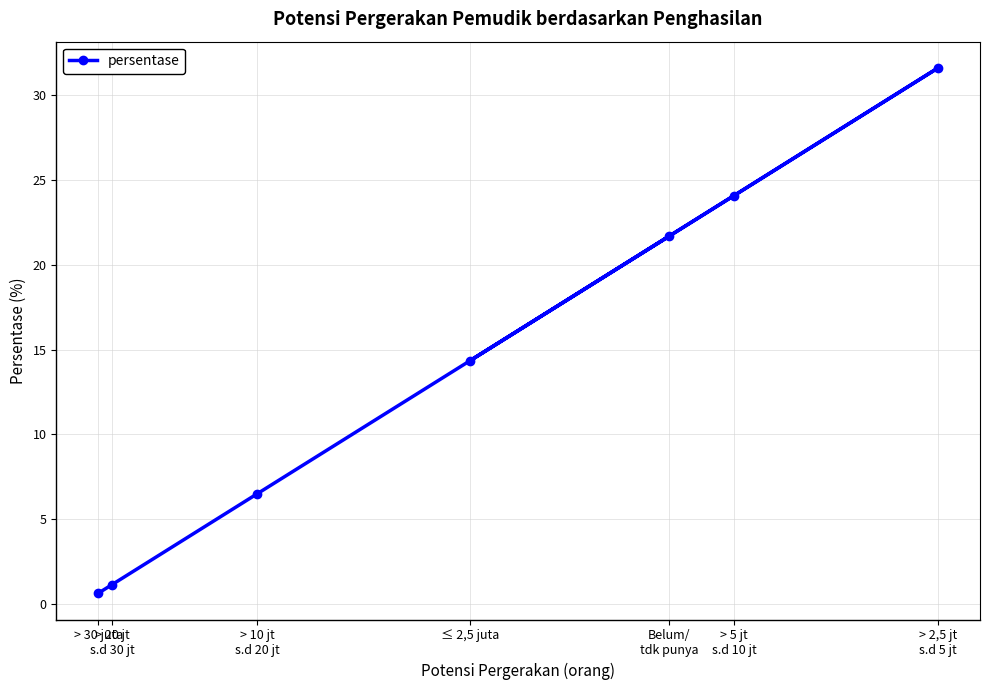

Which label corresponds to the smallest value in the chart?

> 30 juta